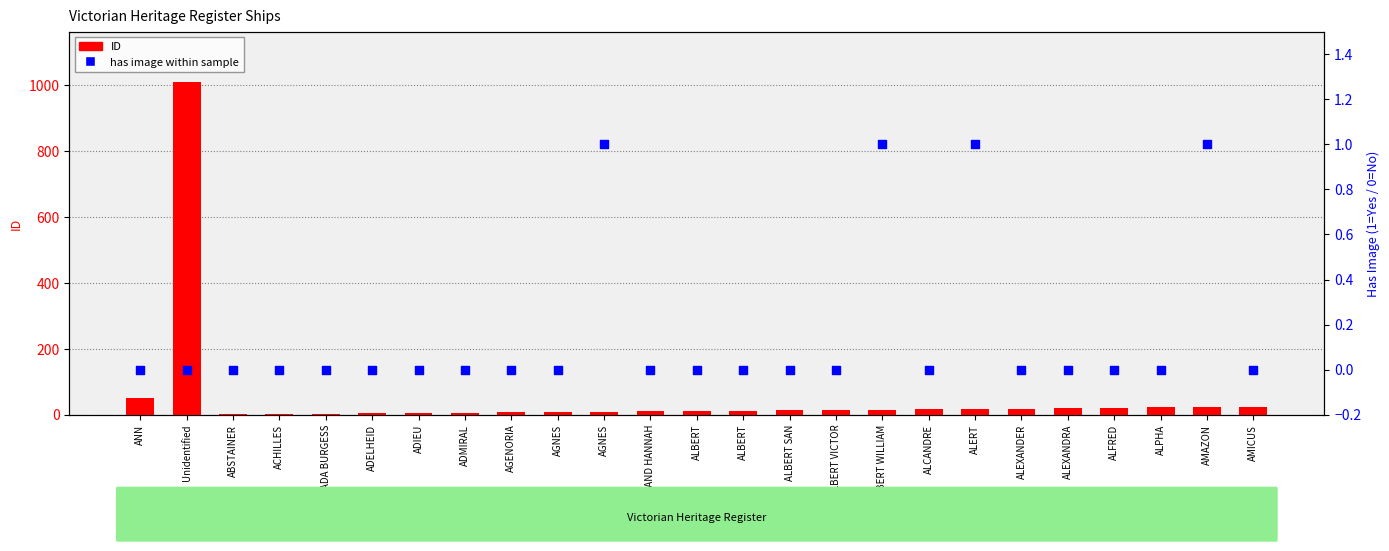

At which category is the sum across all series the highest?

Unidentified